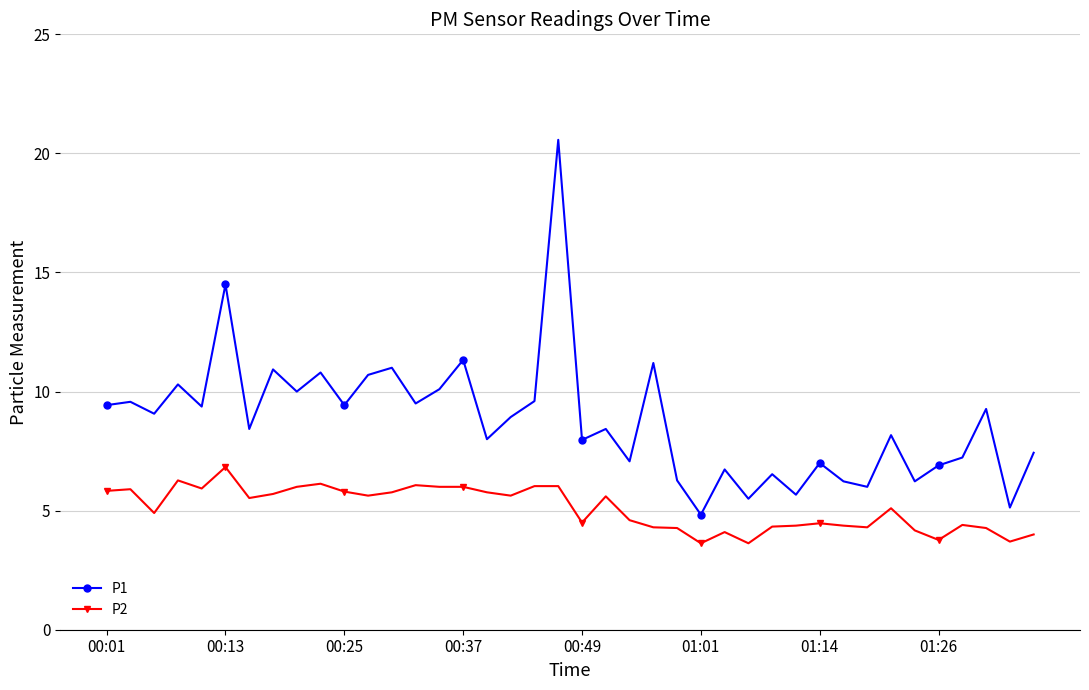

True or false: P2 and P1 cross at least once.

False